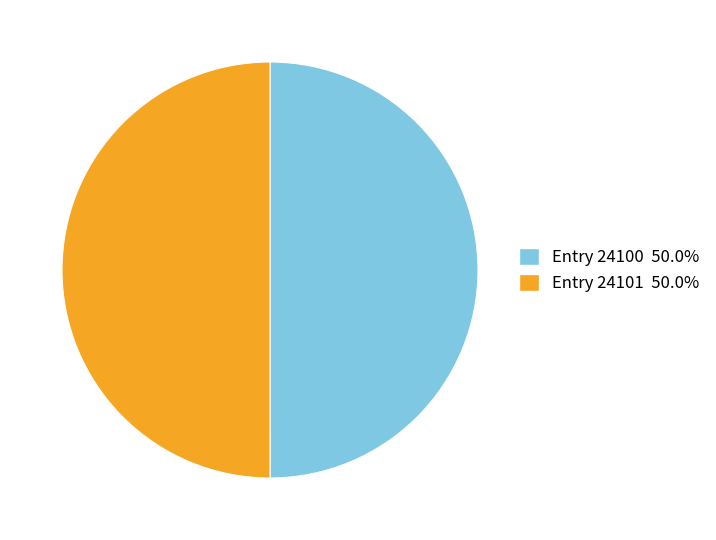

How many segments does this pie chart have?

2